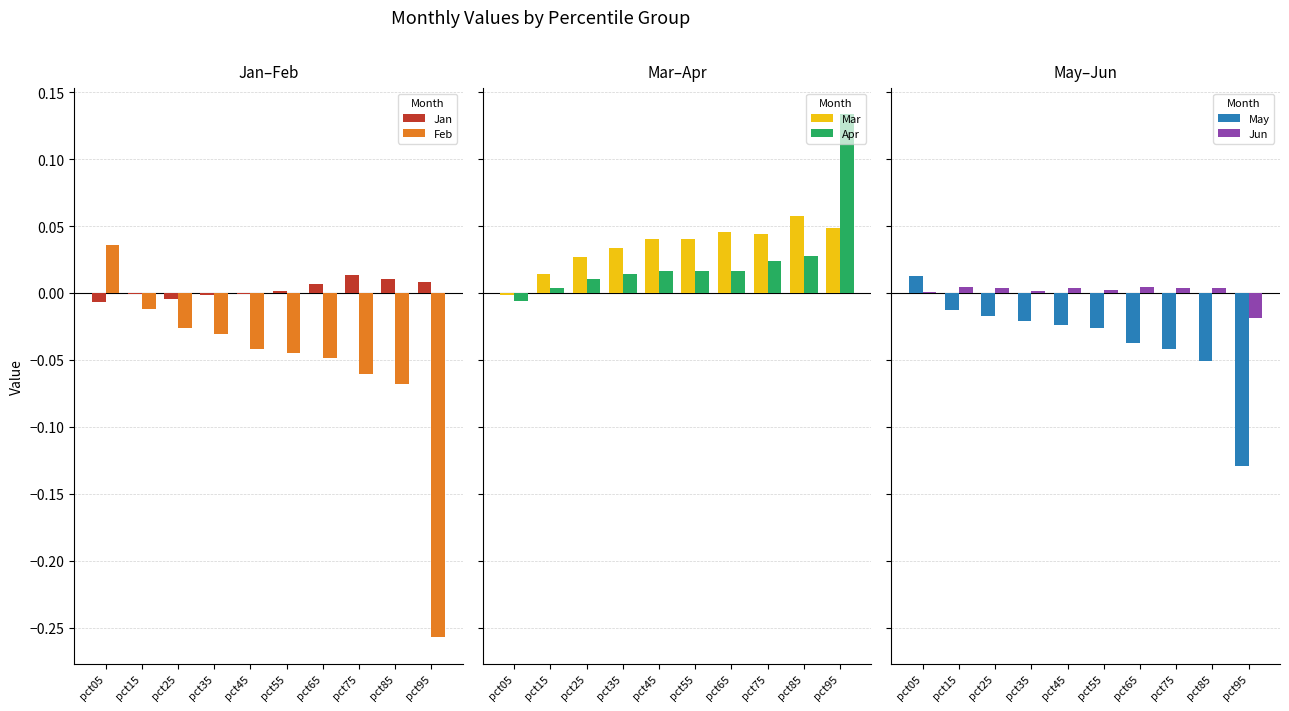

Reading right to left, transcribe all the data shown in this chart.

Jan: pct95=0.0	pct85=0.0	pct75=0.0	pct65=0.0	pct55=0.0	pct45=-0.0	pct35=-0.0	pct25=-0.0	pct15=-0.0	pct05=-0.0
Feb: pct95=-0.3	pct85=-0.1	pct75=-0.1	pct65=-0.0	pct55=-0.0	pct45=-0.0	pct35=-0.0	pct25=-0.0	pct15=-0.0	pct05=0.0
Mar: pct95=0.0	pct85=0.1	pct75=0.0	pct65=0.0	pct55=0.0	pct45=0.0	pct35=0.0	pct25=0.0	pct15=0.0	pct05=-0.0
Apr: pct95=0.1	pct85=0.0	pct75=0.0	pct65=0.0	pct55=0.0	pct45=0.0	pct35=0.0	pct25=0.0	pct15=0.0	pct05=-0.0
May: pct95=-0.1	pct85=-0.1	pct75=-0.0	pct65=-0.0	pct55=-0.0	pct45=-0.0	pct35=-0.0	pct25=-0.0	pct15=-0.0	pct05=0.0
Jun: pct95=-0.0	pct85=0.0	pct75=0.0	pct65=0.0	pct55=0.0	pct45=0.0	pct35=0.0	pct25=0.0	pct15=0.0	pct05=0.0